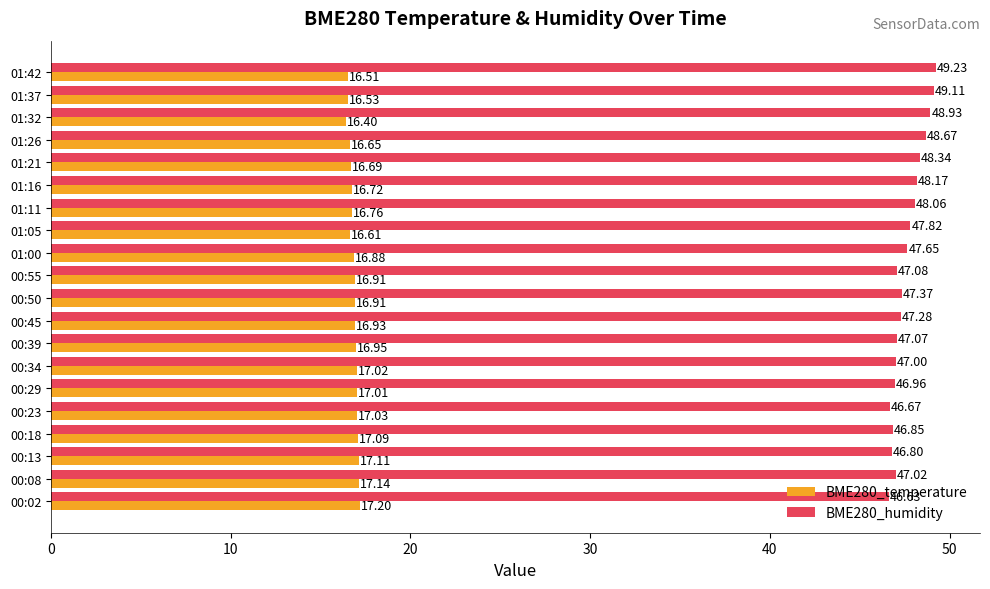

At how many categories does at least one series exceed 39?

20